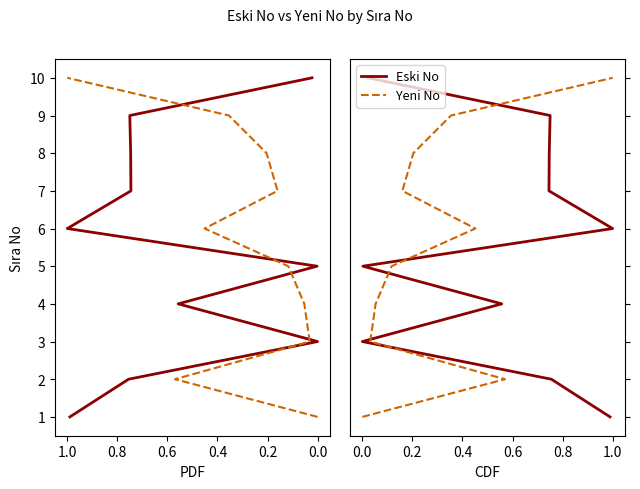

True or false: Yeni No has a value of 8 at 0.6.

False